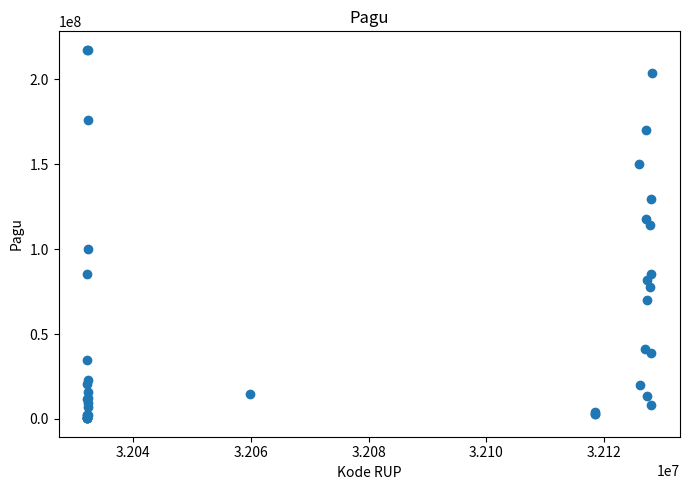

What Y value in the scatter plot is closest to 108830000?

114296000